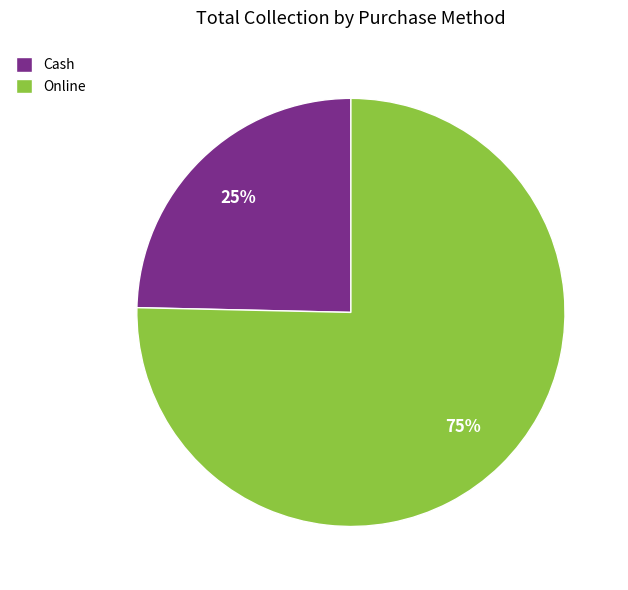

Is Online the majority of the pie?

Yes